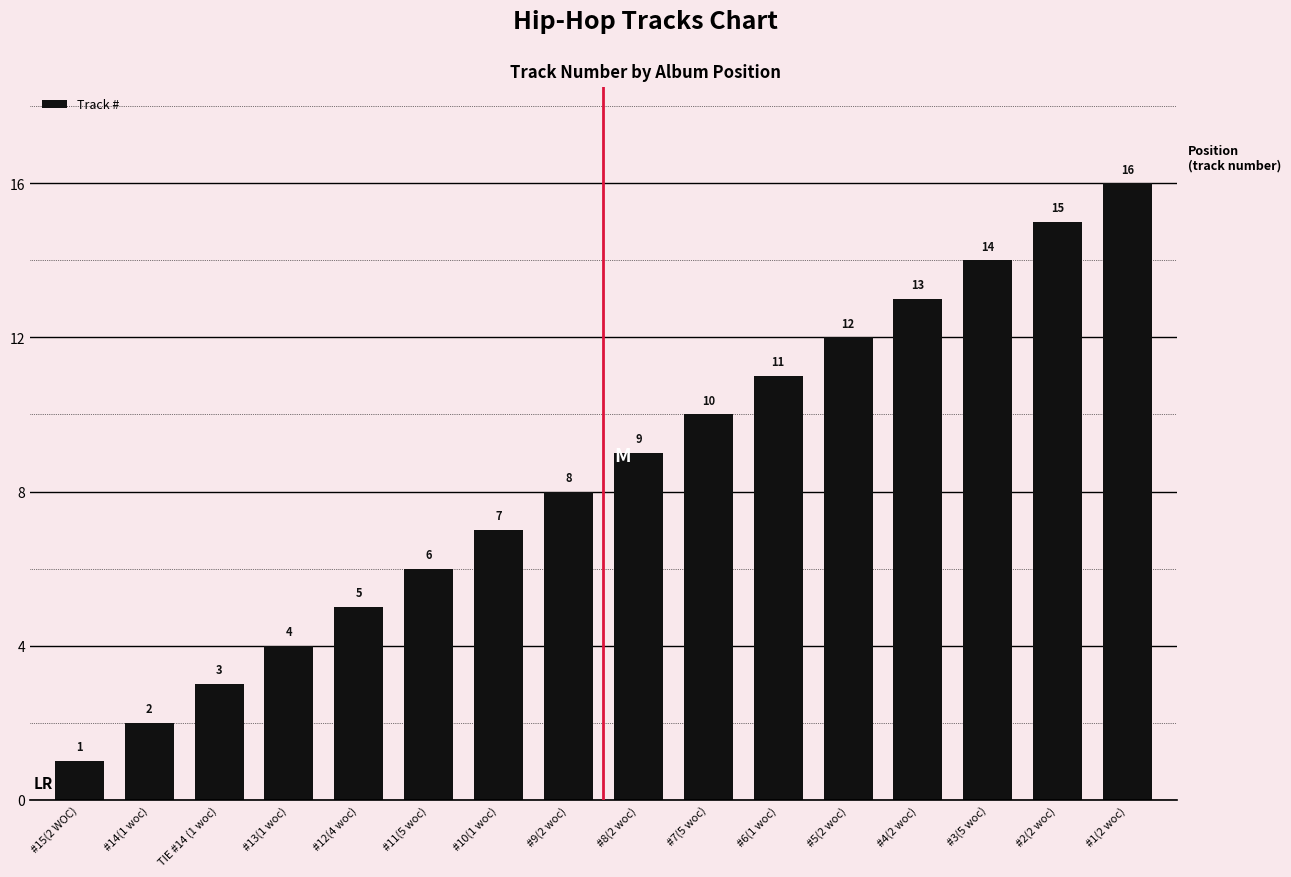

Does the chart contain any negative values?

No